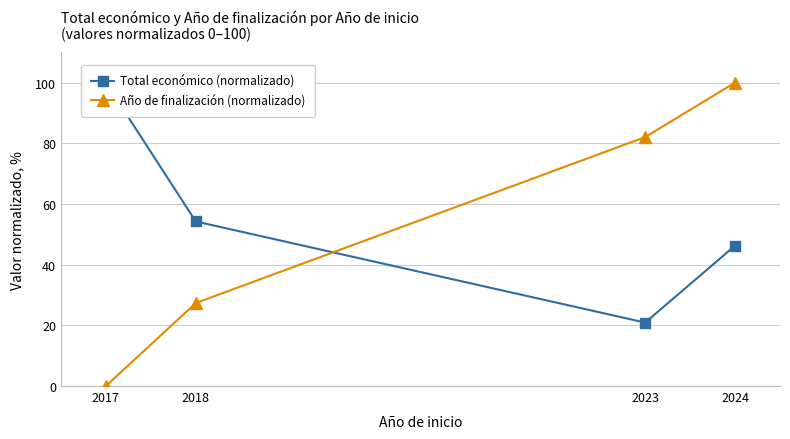

In Total económico (normalizado), how many points are lower than both neighbors (excluding endpoints)?

1